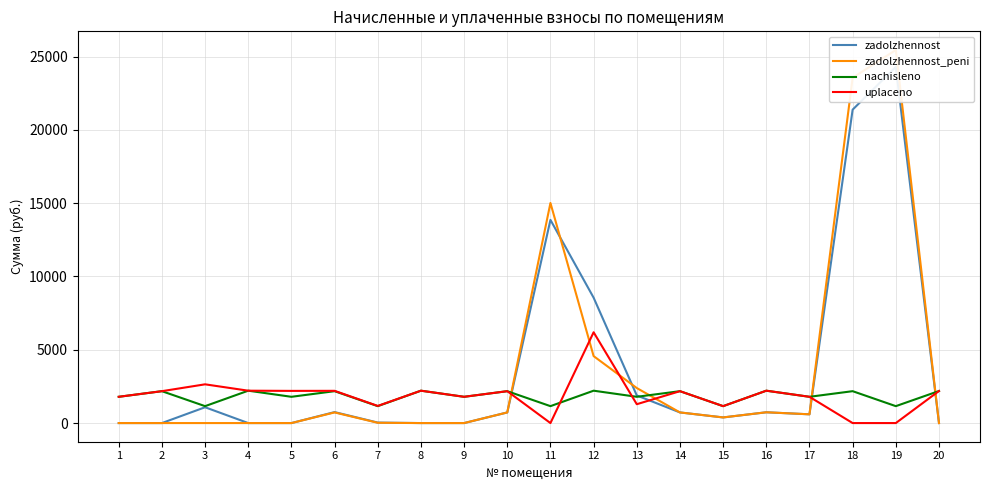

Which series has the largest total across all categories?

zadolzhennost